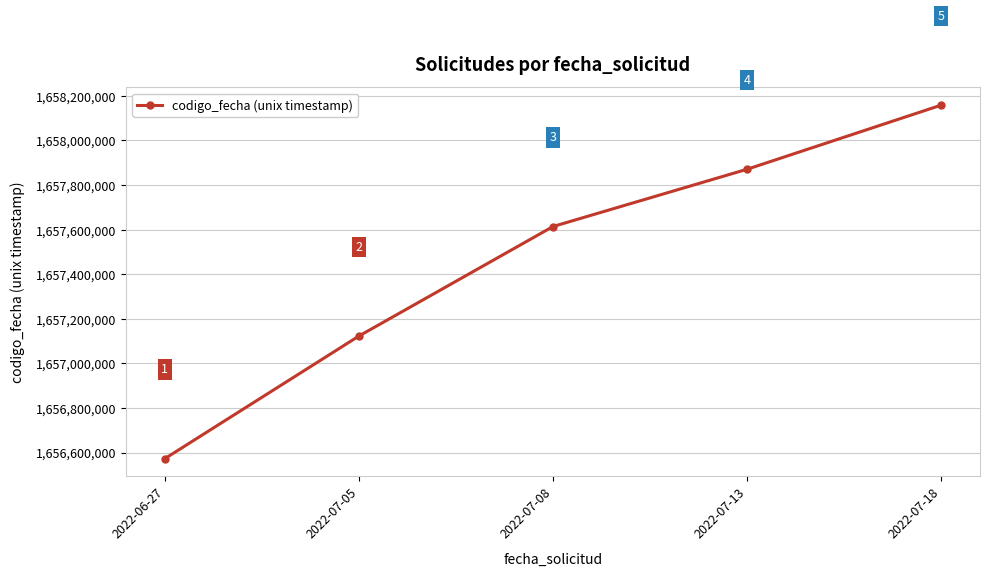

What is the ratio of the value at 2022-07-08 to the value at 2022-07-18?

1.0